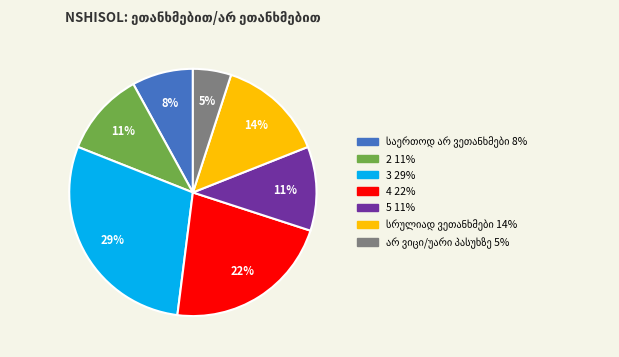

To the nearest percent, what is the difference between the largest and smallest slice percentages?

24%